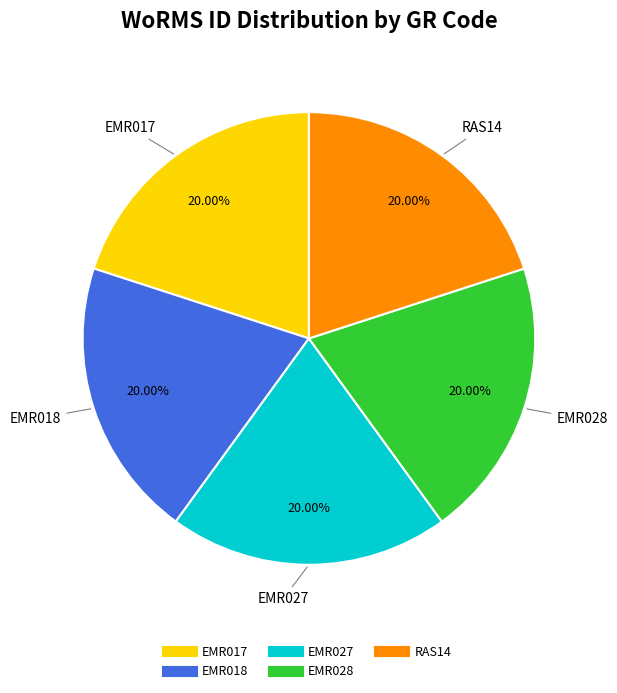

Is it true that EMR018 is 20% of the pie?

True